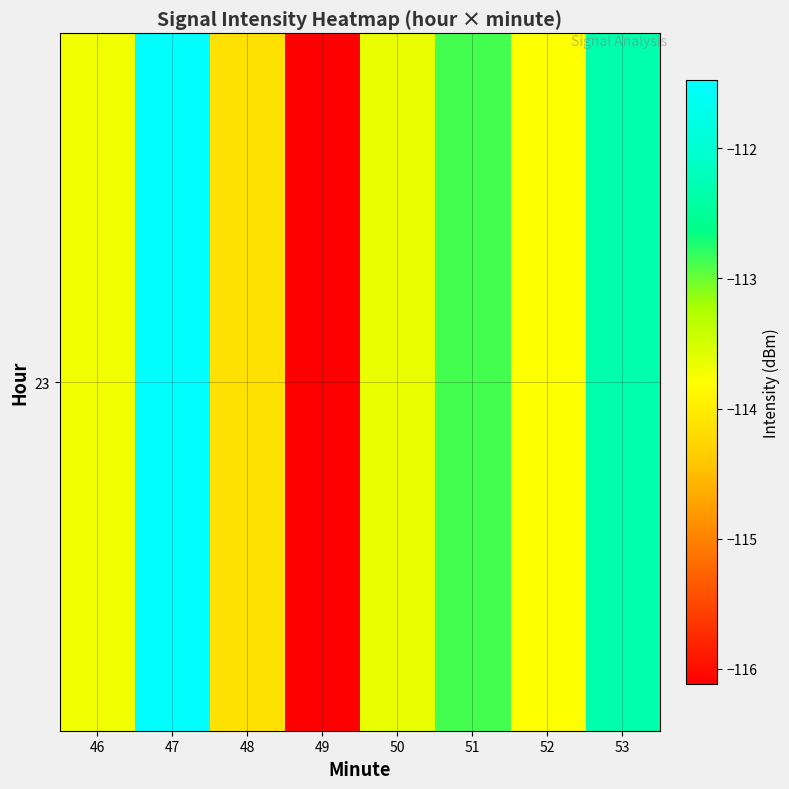

At which label is the value closest to -113?

51